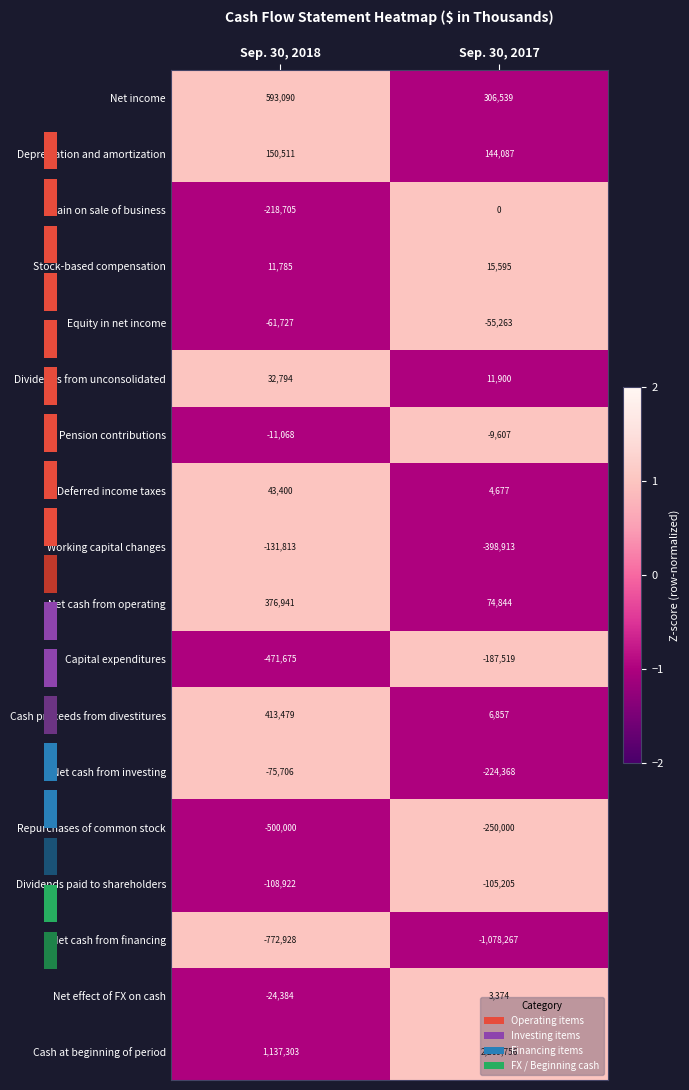

At how many categories does at least one series exceed 0?

2